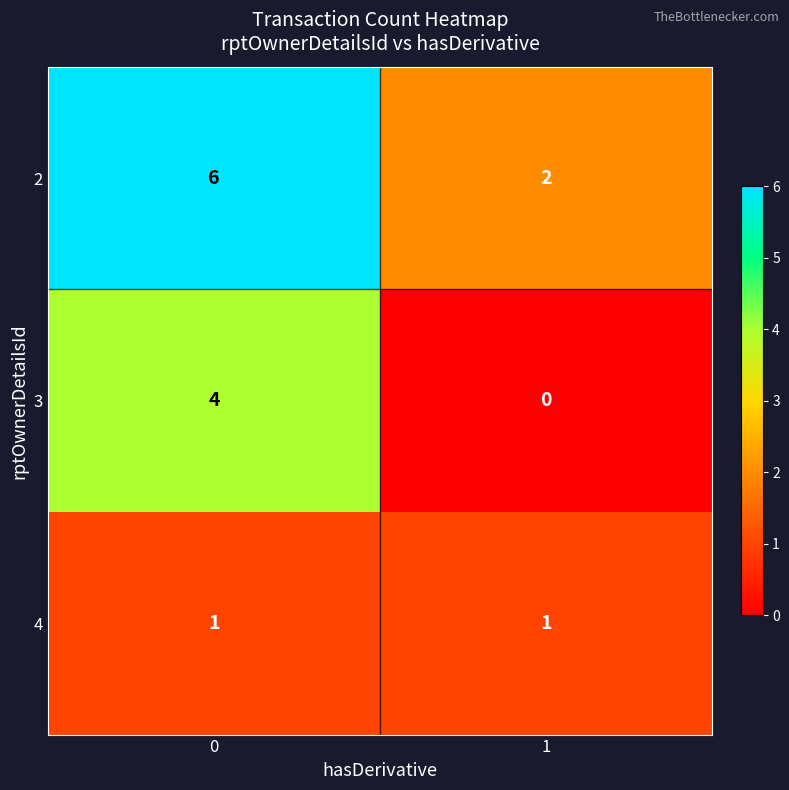

What is the spread (max minus min) of values at 0?

5